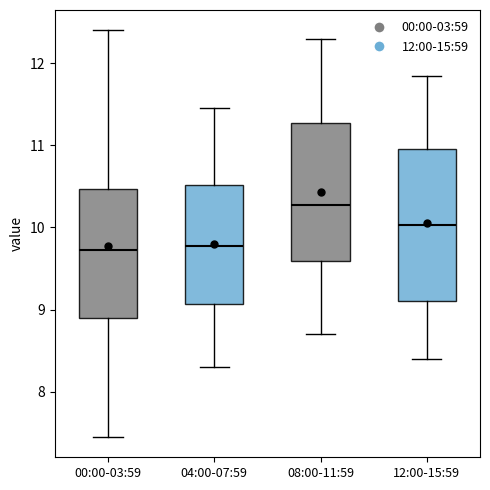

Reading left to right, transcribe this box plot: for each box, give where its median line is, the range the box spans, and where its two whiskers end, as read against the y-axis. The values are not printed on the chart, so give them approximately, as read against the axis.

00:00-03:59: median 9.7, box 8.9 to 10.5, whiskers 7.5 to 12.4
04:00-07:59: median 9.8, box 9.1 to 10.5, whiskers 8.3 to 11.5
08:00-11:59: median 10.3, box 9.6 to 11.3, whiskers 8.7 to 12.3
12:00-15:59: median 10.0, box 9.1 to 11.0, whiskers 8.4 to 11.9